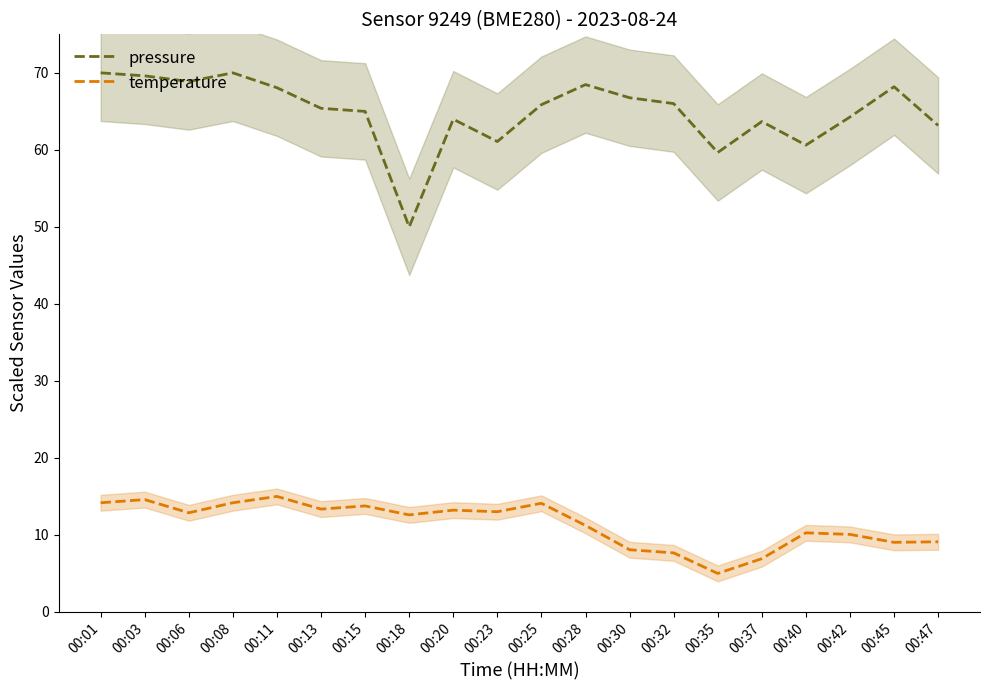

At which category does temperature reach its first local peak?

00:03